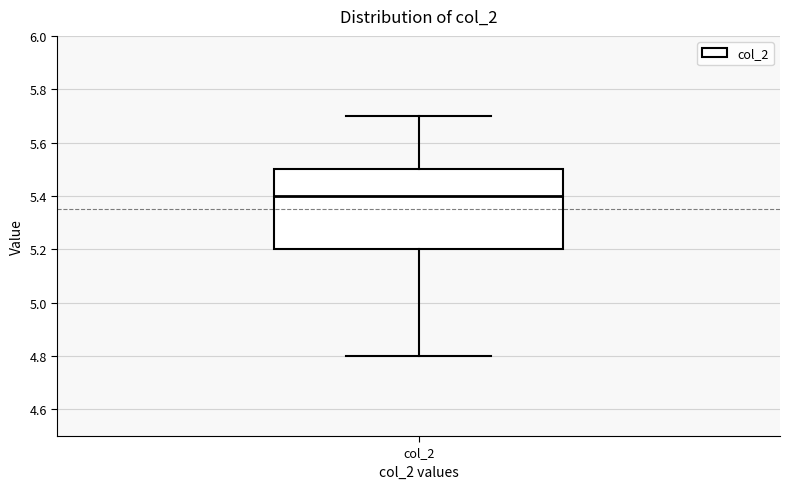

Where is the upper edge of the box for col_2 on the y-axis? The values are not printed on the chart, so give them approximately, as read against the axis.

5.5